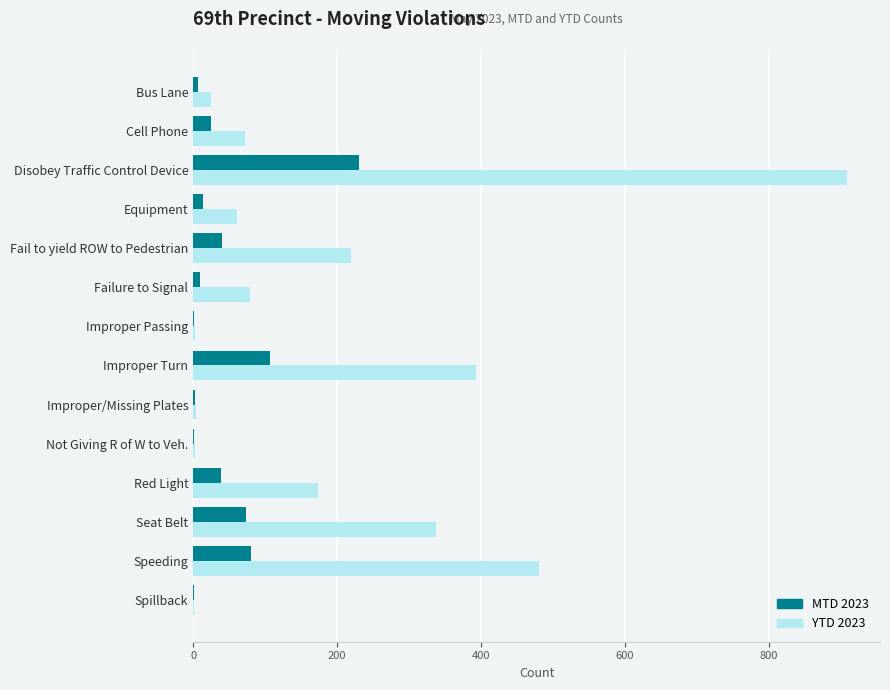

At which label does YTD 2023 reach its peak?

Disobey Traffic Control Device